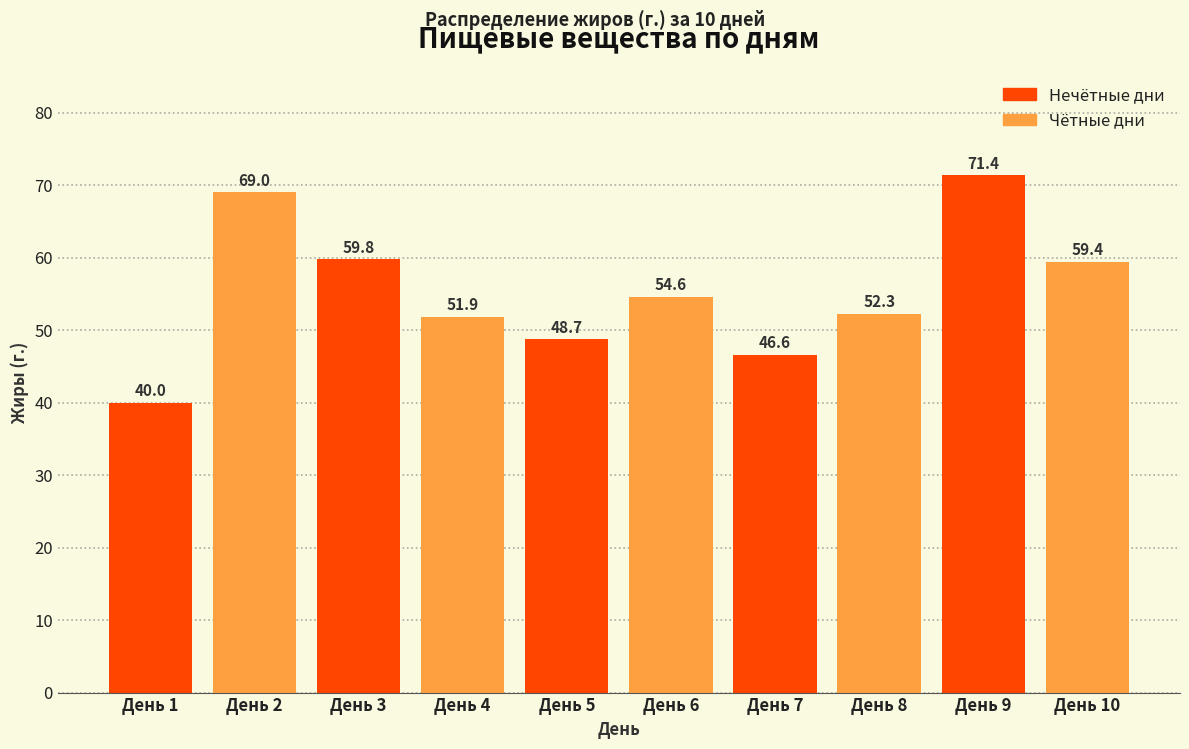

What is the smallest value displayed?

40.0